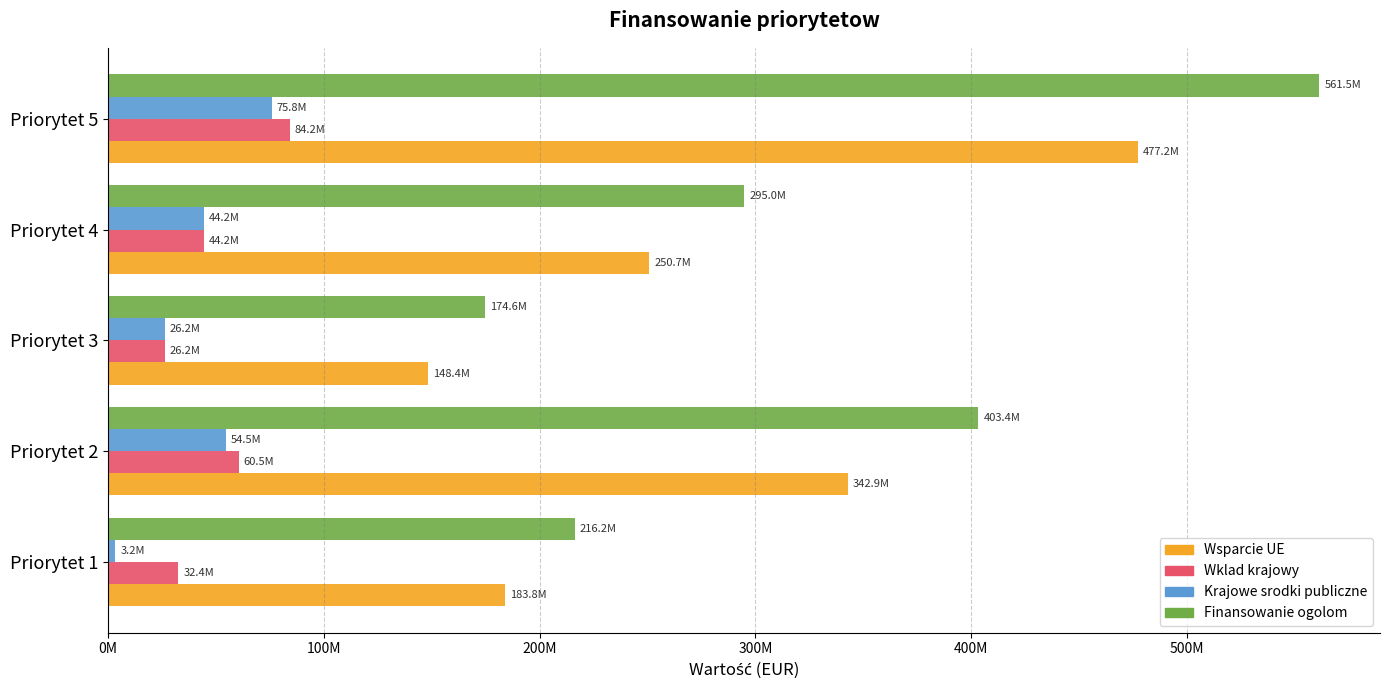

What is the sum of all Finansowanie ogolom values?

1650665714